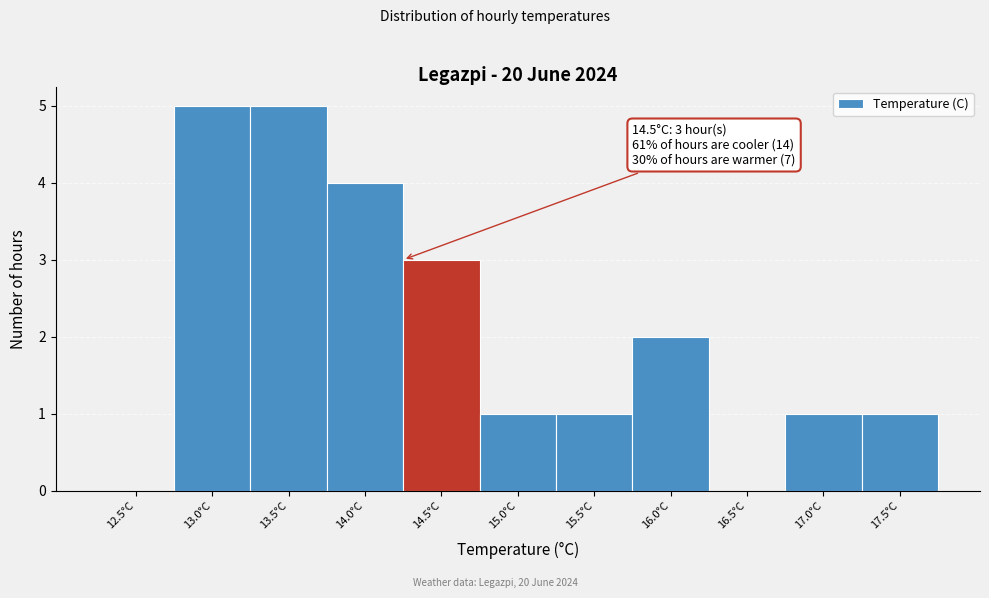

Reading right to left, transcribe all the data shown in this chart.

17.5°C=1	17.0°C=1	16.5°C=0	16.0°C=2	15.5°C=1	15.0°C=1	14.5°C=3	14.0°C=4	13.5°C=5	13.0°C=5	12.5°C=0